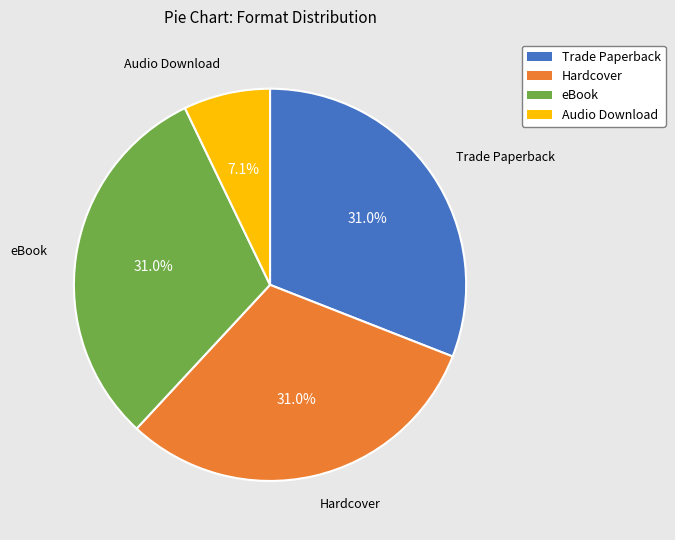

Between Hardcover and Audio Download, which is larger?

Hardcover